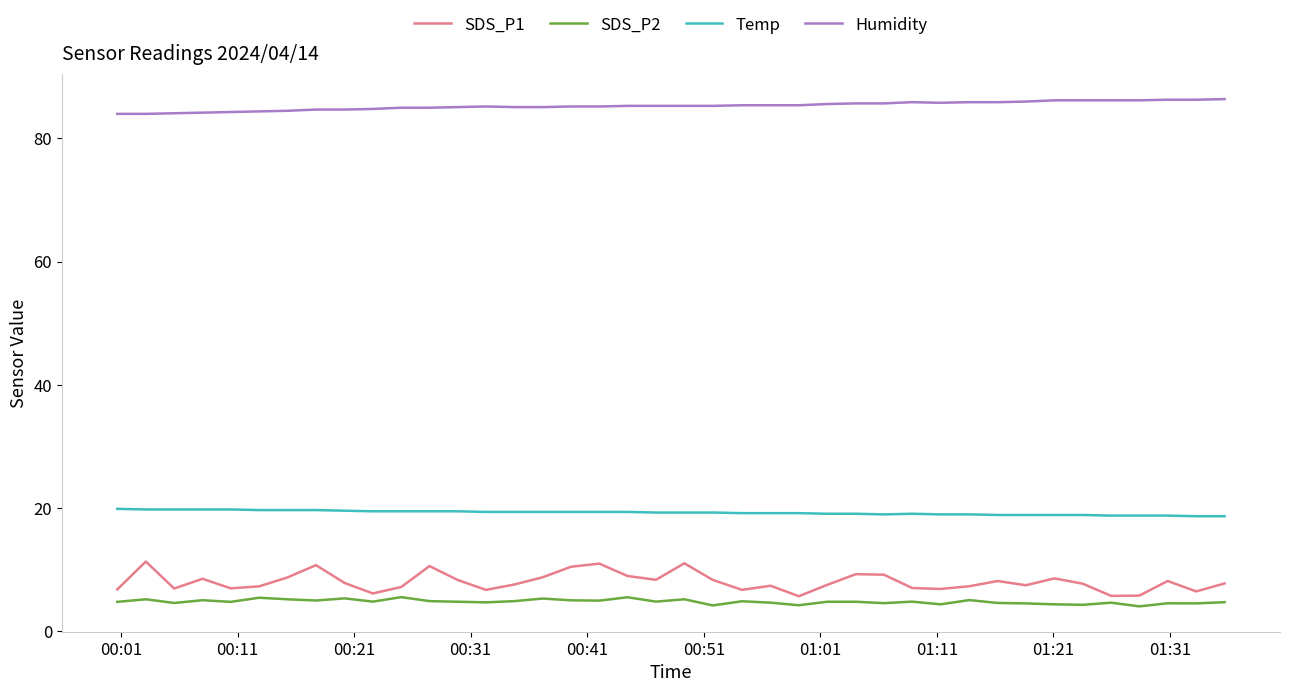

Rank the series by their maximum value, from highest to lowest.

Humidity, Temp, SDS_P1, SDS_P2